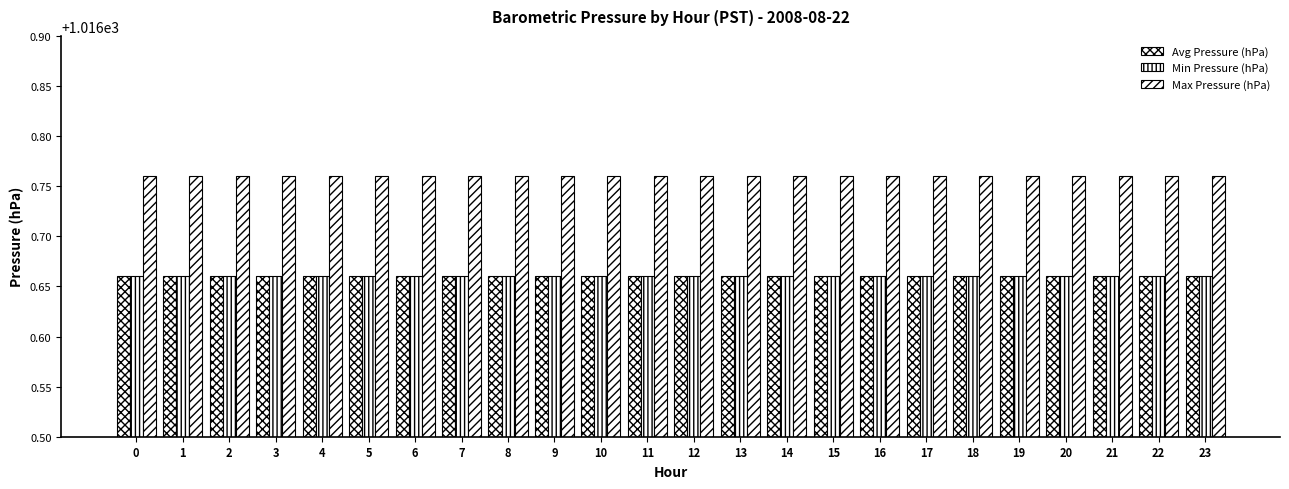

Does the chart contain any negative values?

No